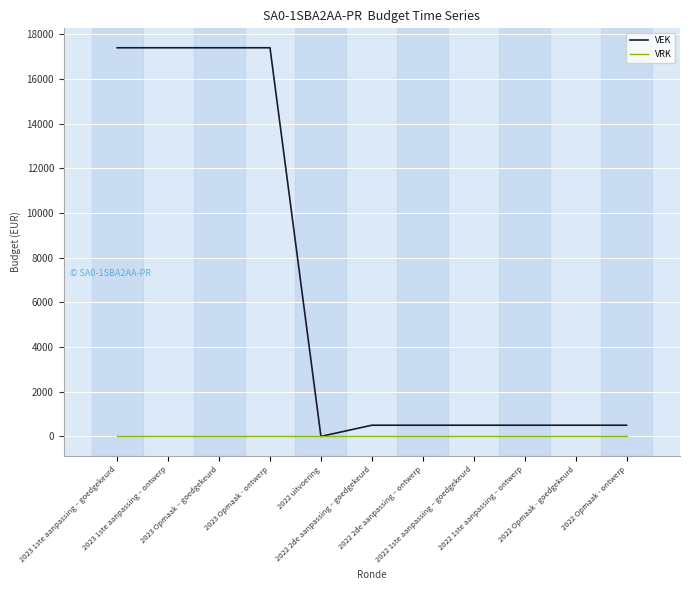

Reading left to right, what are all the values shown in this chart?

VEK: 17391	17391	17391	17391	0	500	500	500	500	500	500
VRK: 0	0	0	0	0	0	0	0	0	0	0